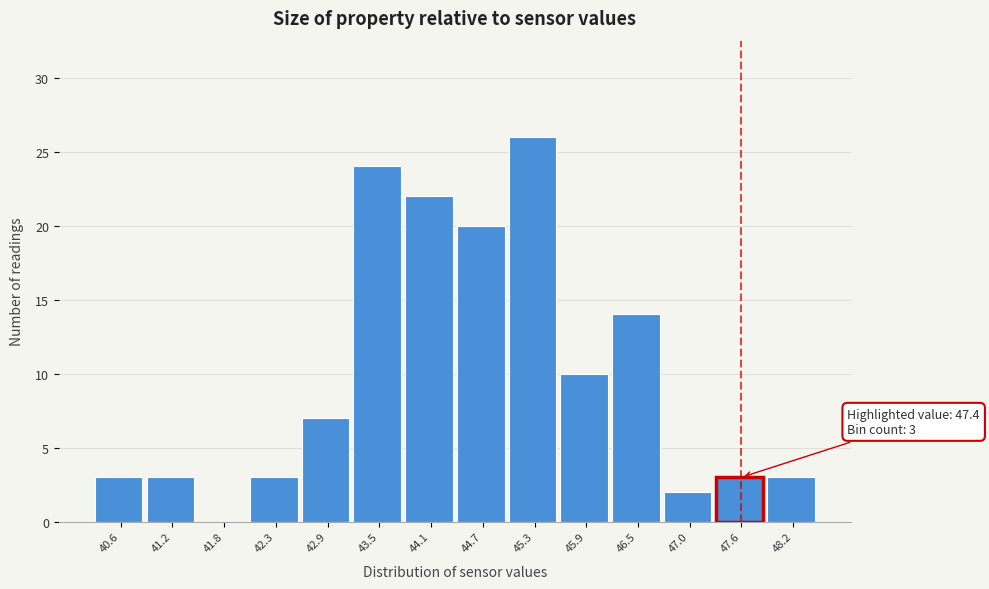

Over which range of the x-axis is the bar tallest?

45.0 to 45.6